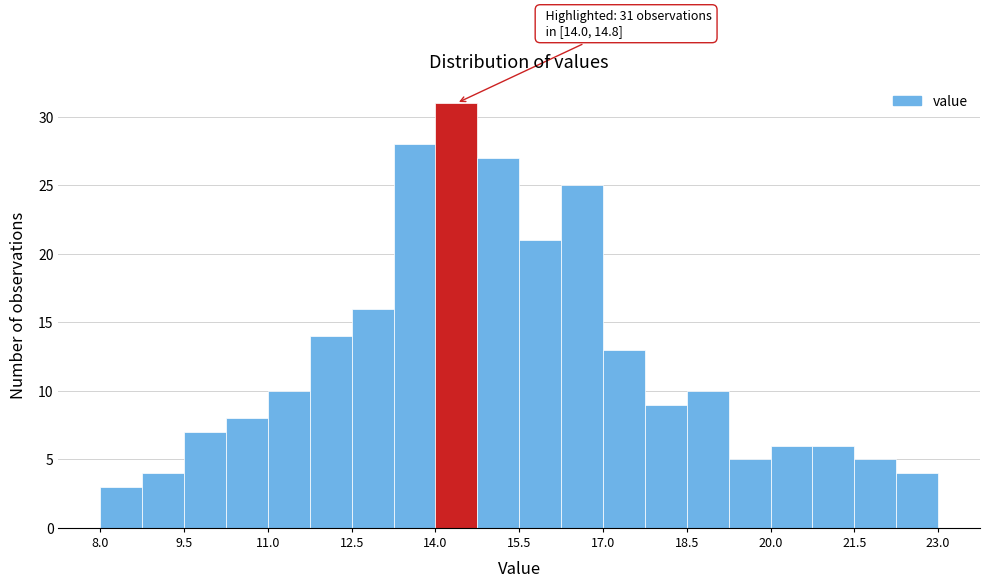

Around what value on the x-axis is the tallest bar? Give the approximate position of its centre, as read against the axis.

14.4